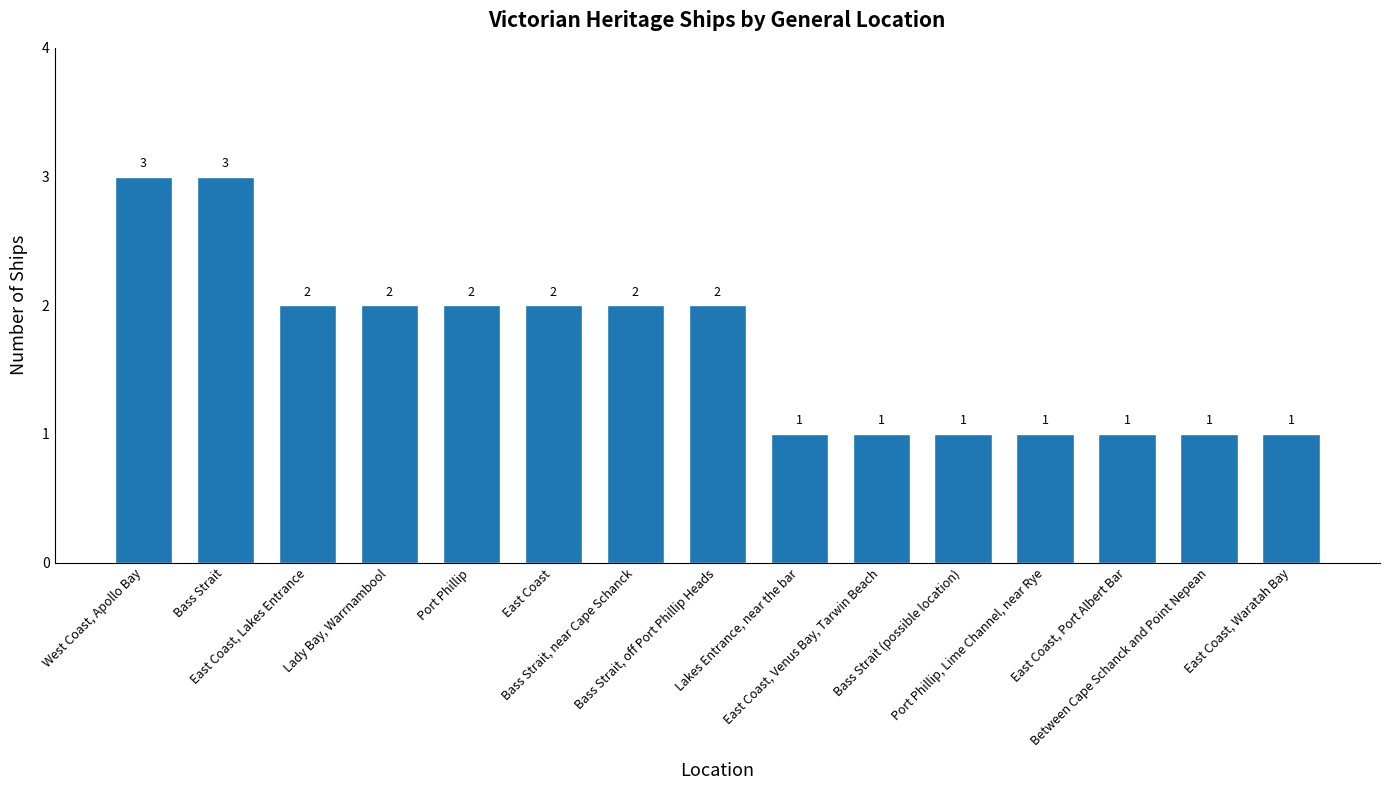

What is the greatest value displayed?

3